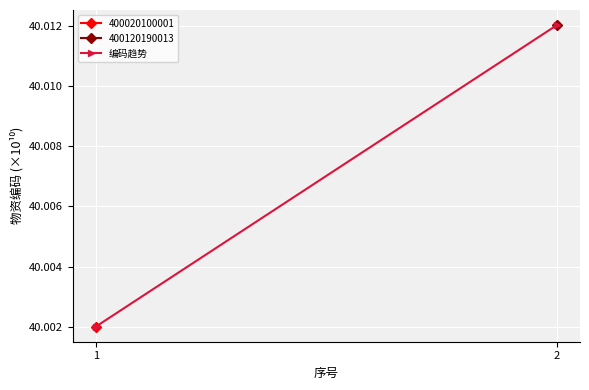

How many values are between 40 and 41?

2